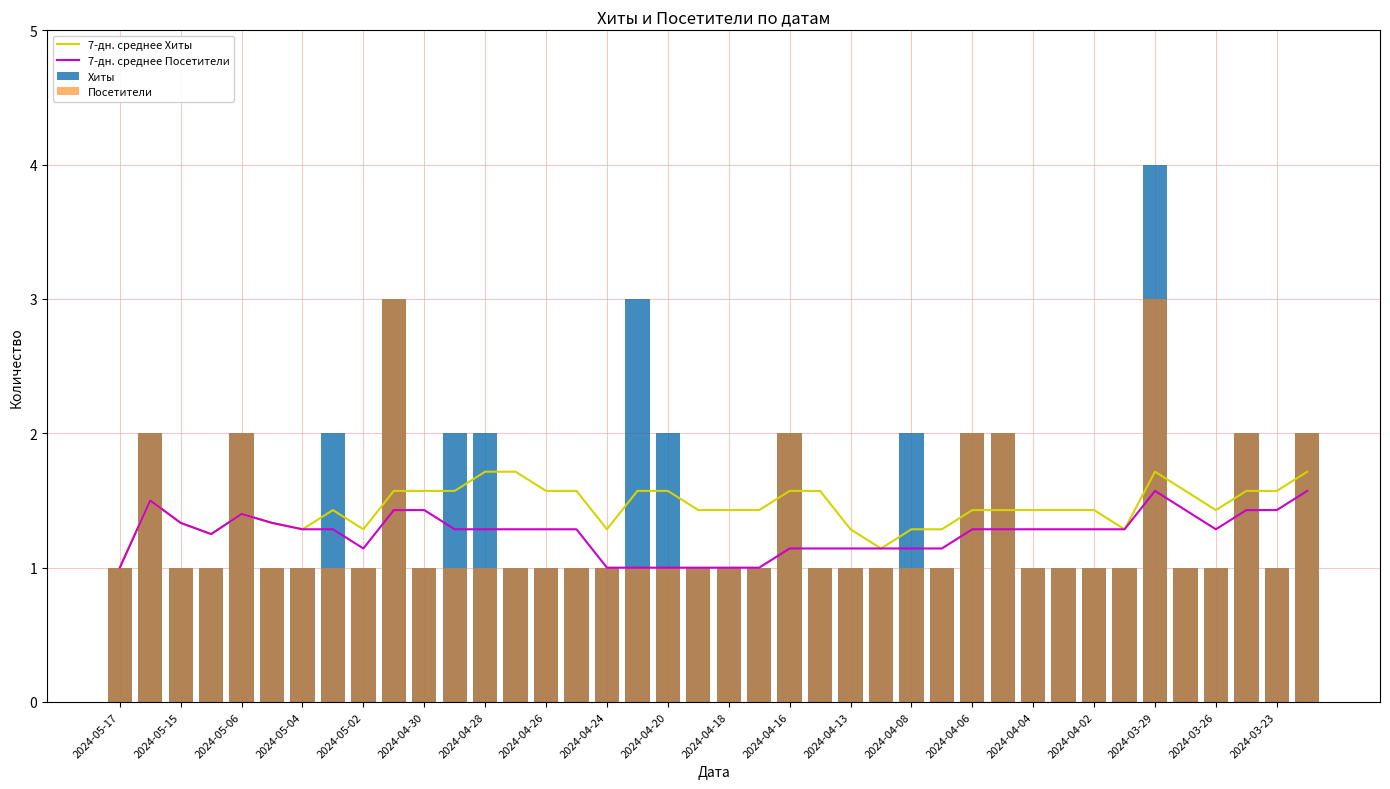

How many 7-дн. среднее Посетители values are between 1 and 2?

40